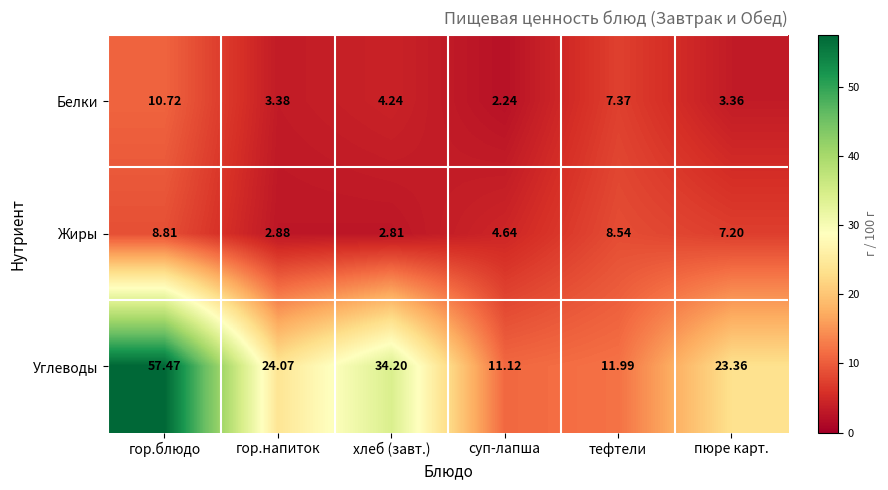

List the labels in order of Углеводы value, largest first.

гор.блюдо, хлеб (завт.), гор.напиток, пюре карт., тефтели, суп-лапша